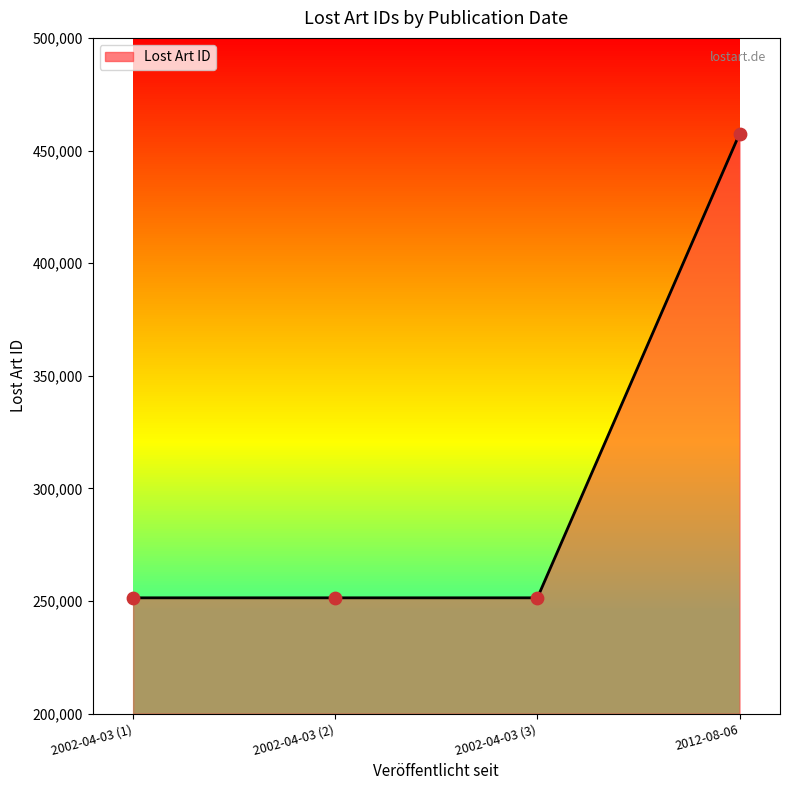

Which has a higher value, 2012-08-06 or 2002-04-03 (3)?

2012-08-06